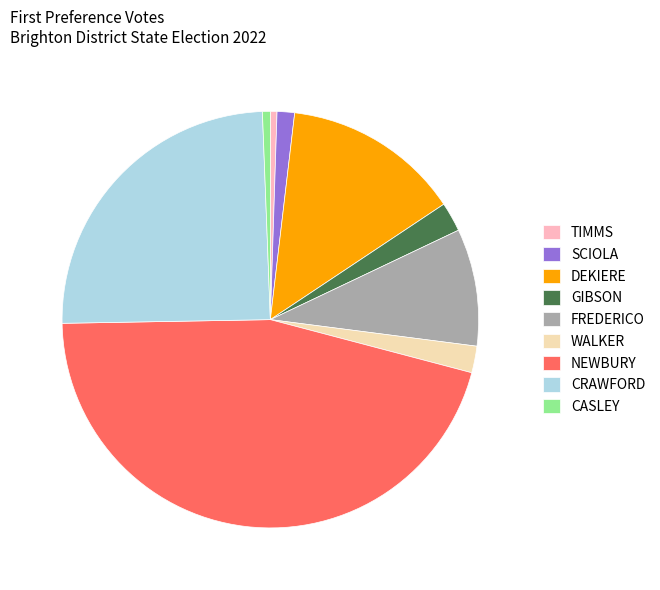

How many slices are in this pie chart?

9